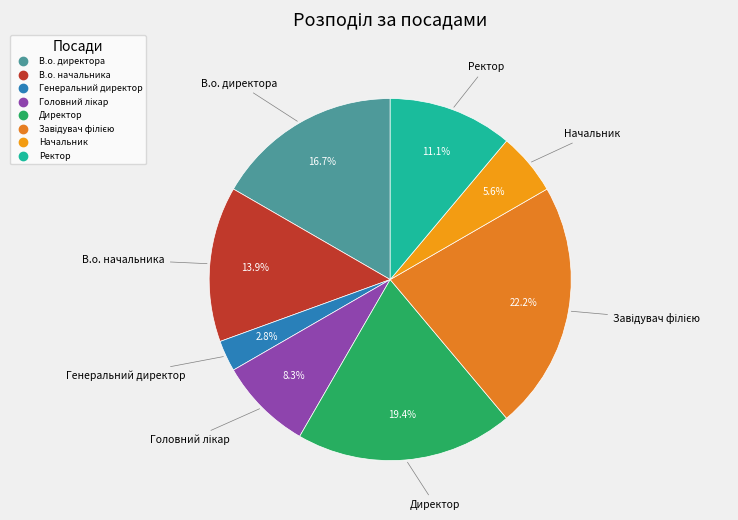

What is the total percentage of Начальник and Директор?

25.0%